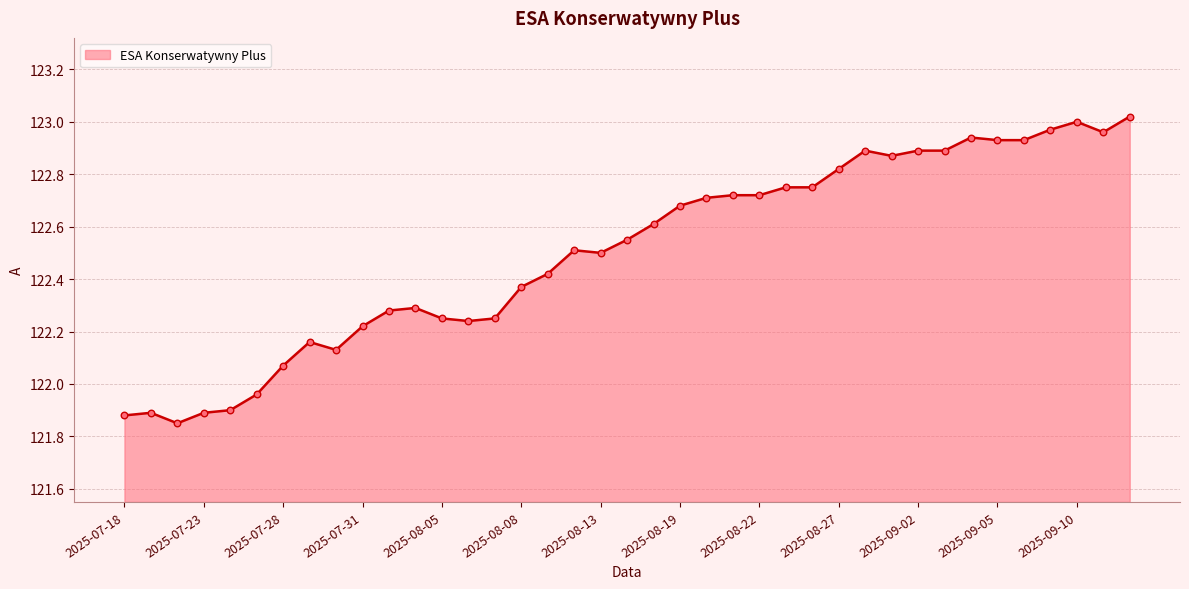

What is the difference between the maximum and minimum values?

1.2